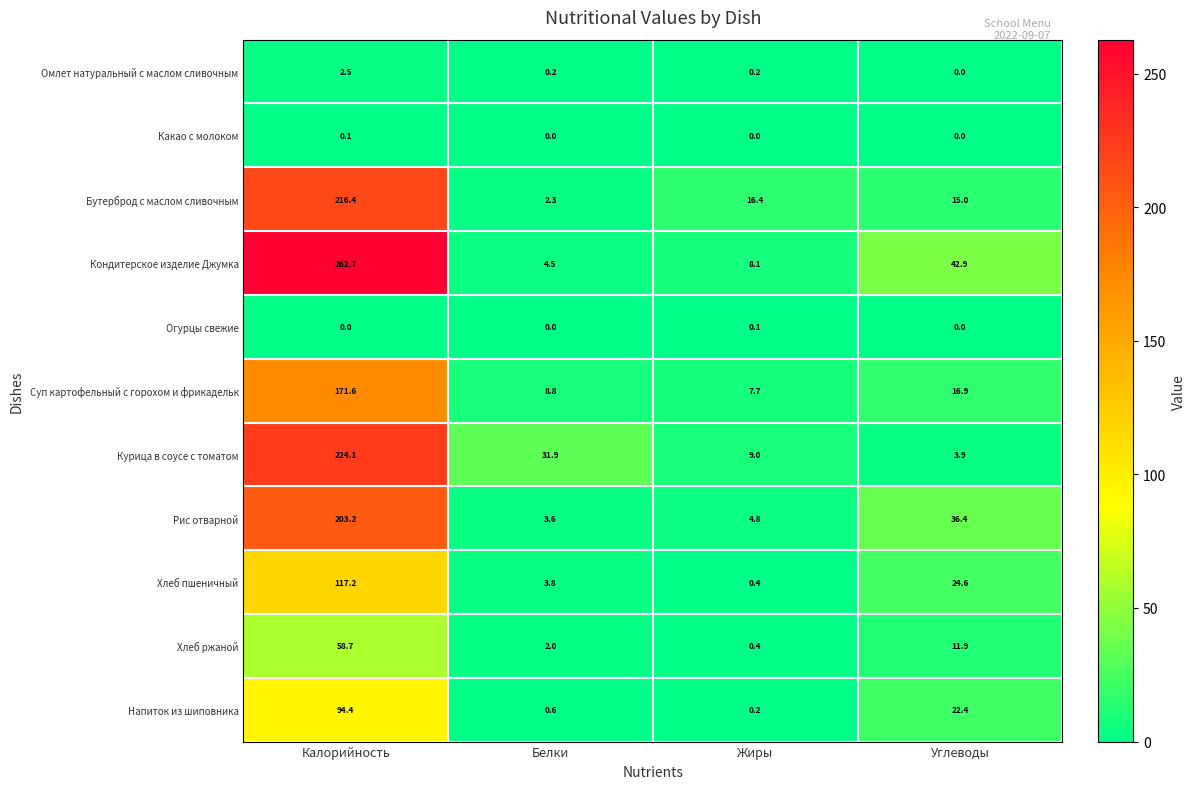

Is it true that Бутерброд с маслом сливочным equals 4.7 at Жиры?

False